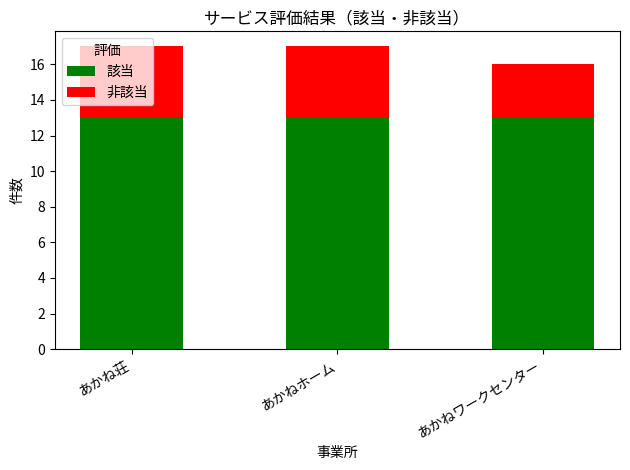

What is the total value across all series at あかねホーム?

17